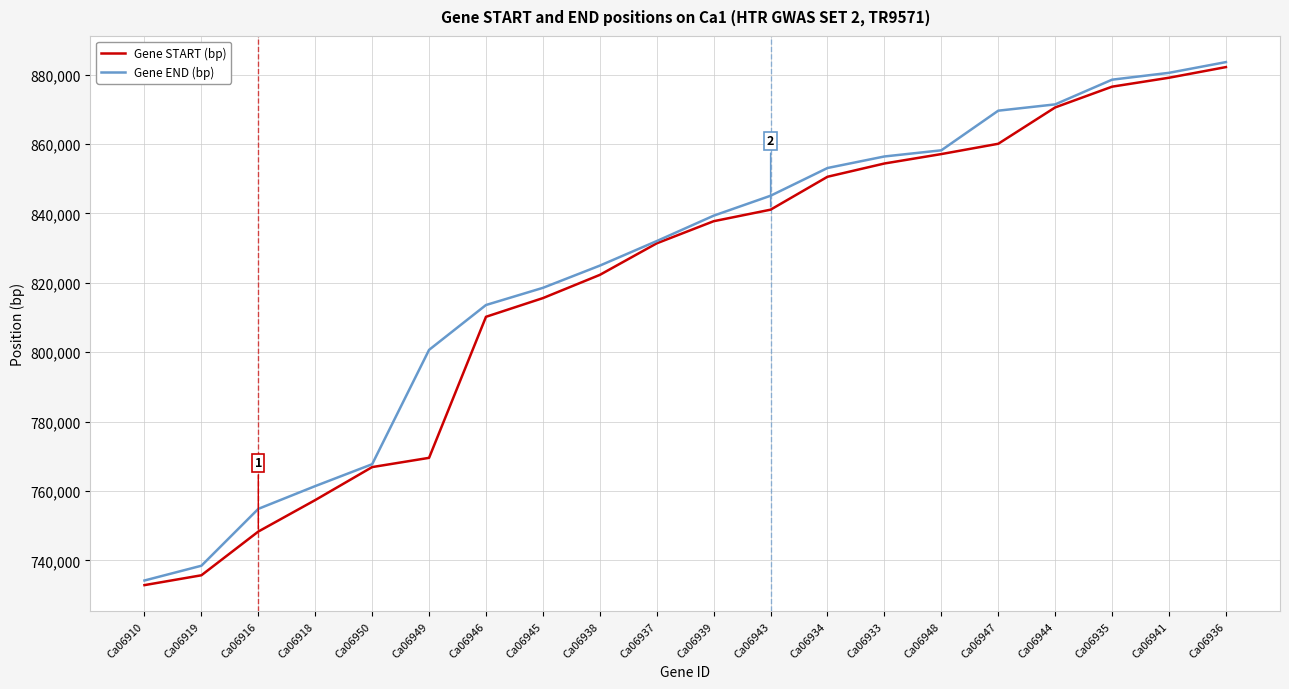

Between Ca06937 and Ca06939, which series saw the biggest shift?

Gene END (bp)